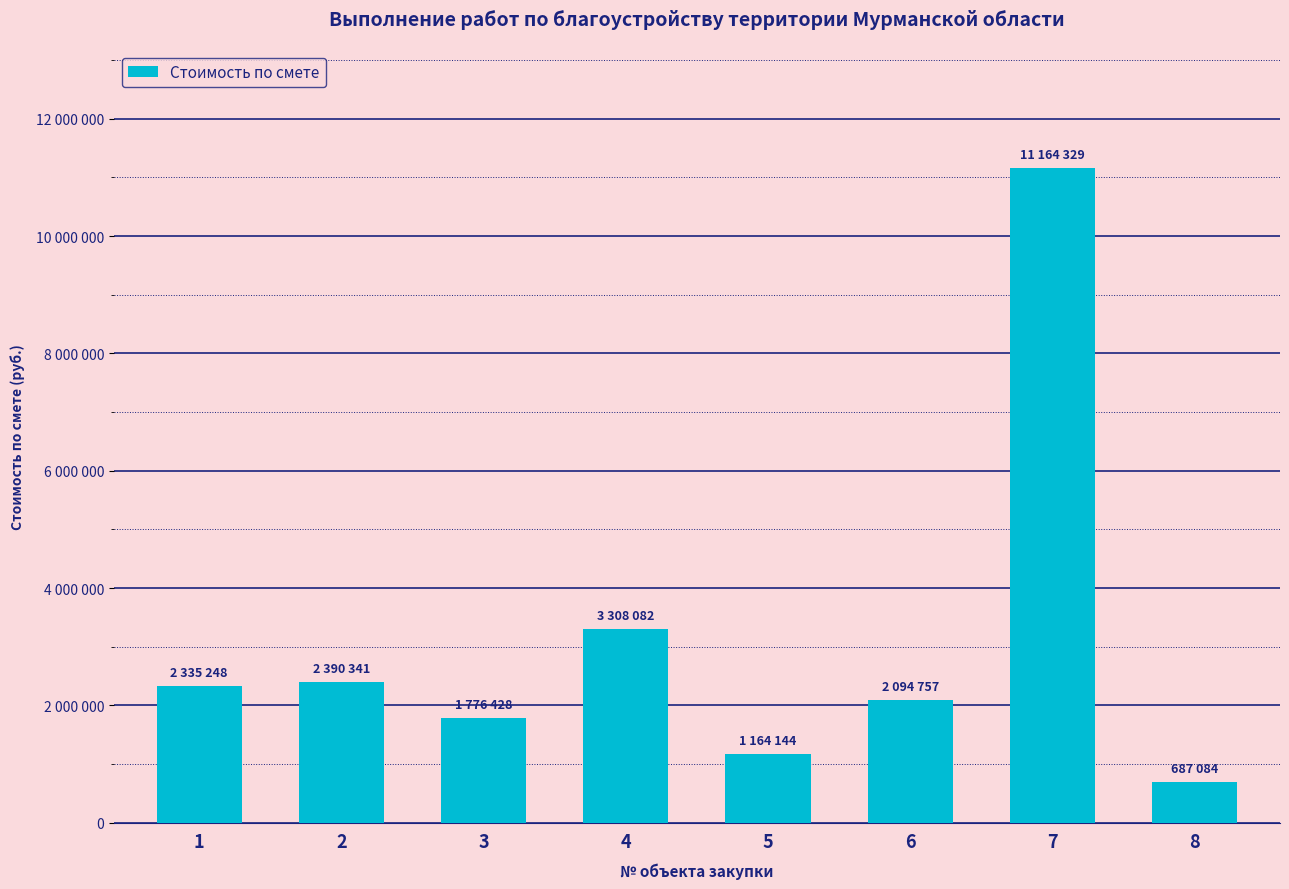

Which category has the highest value across all series?

7